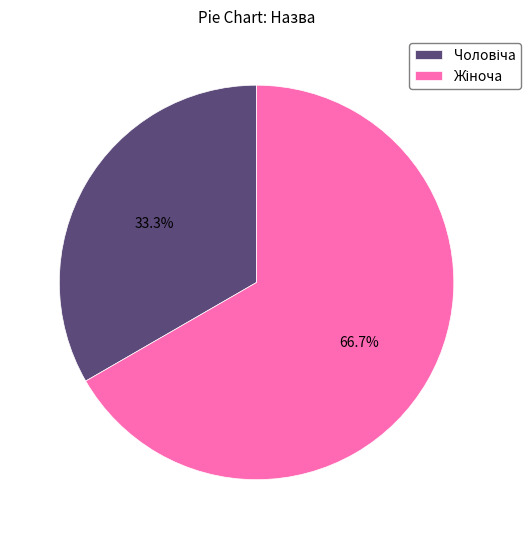

Is there a majority slice in this chart?

Yes